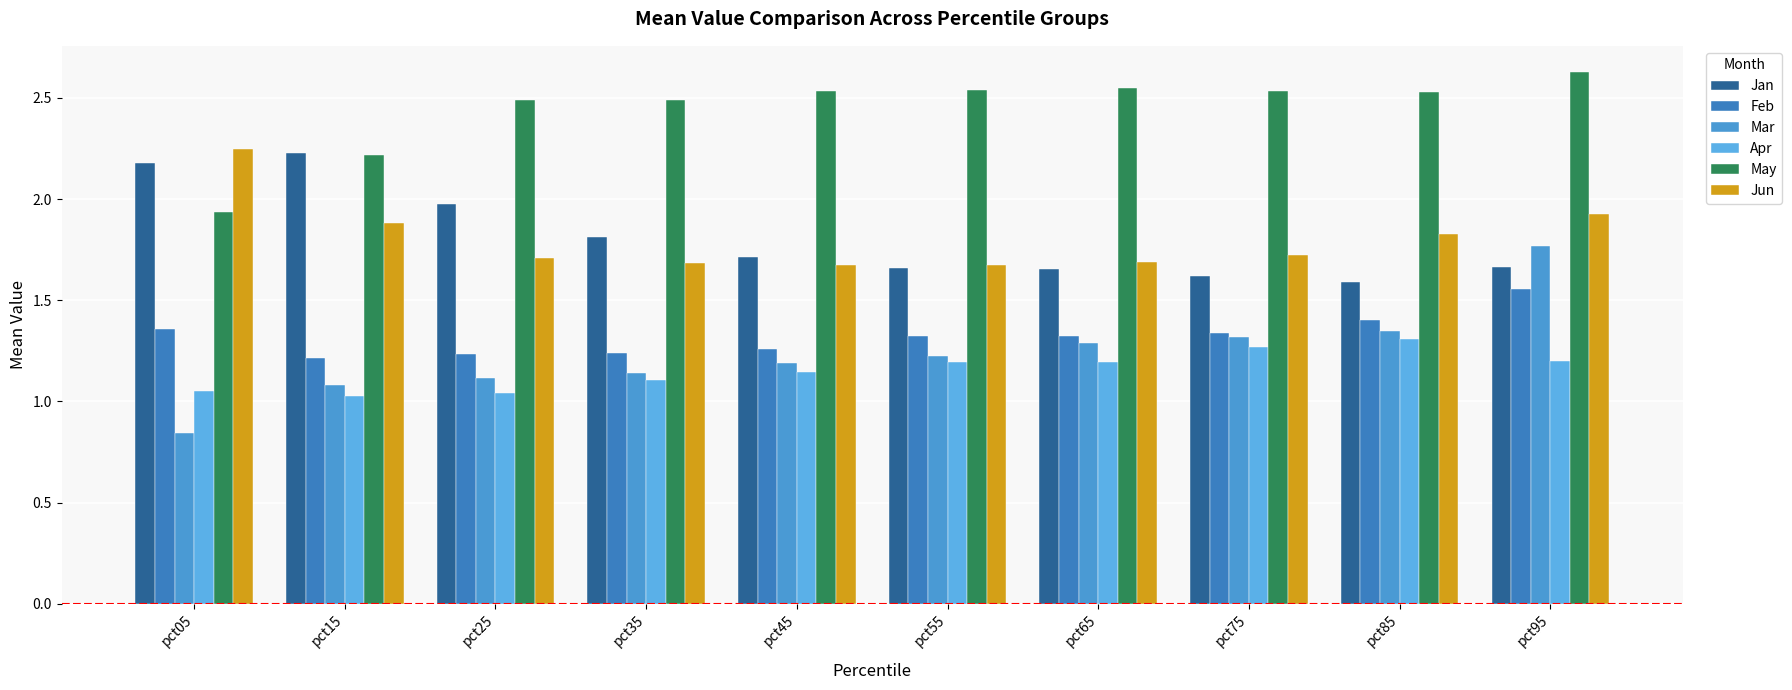

Where is Jan nearest to the value 1?

pct85